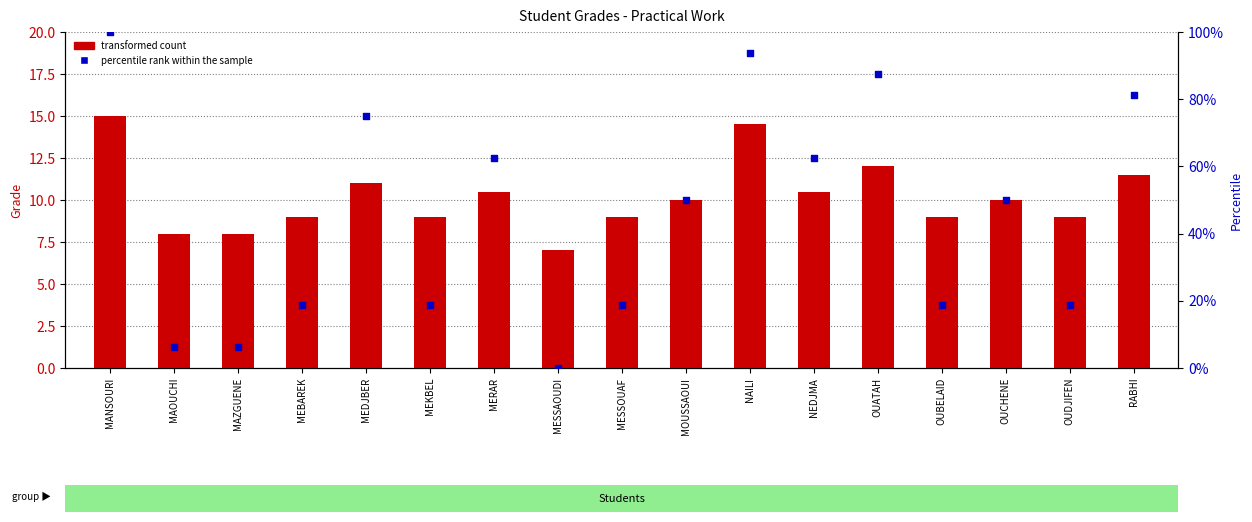

What is the total value across all series at MANSOURI?

115.0